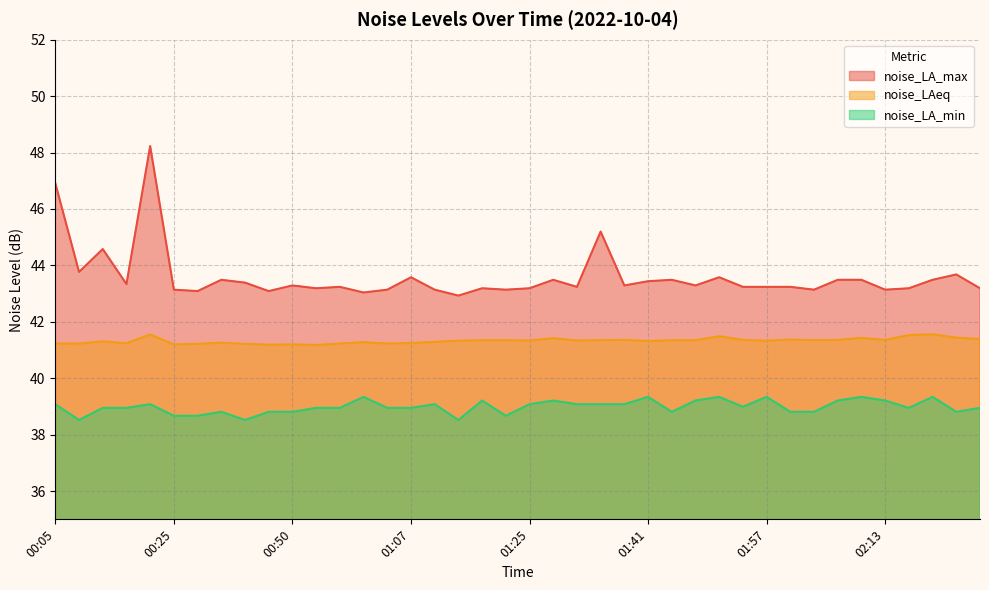

Is it true that noise_LA_min equals 39.0 at 01:07?

True